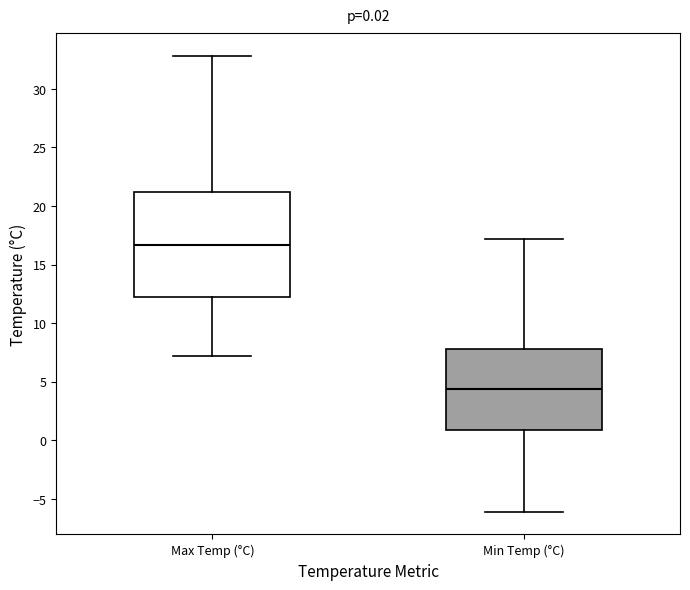

Which box has the lowest median line?

Min Temp (°C)